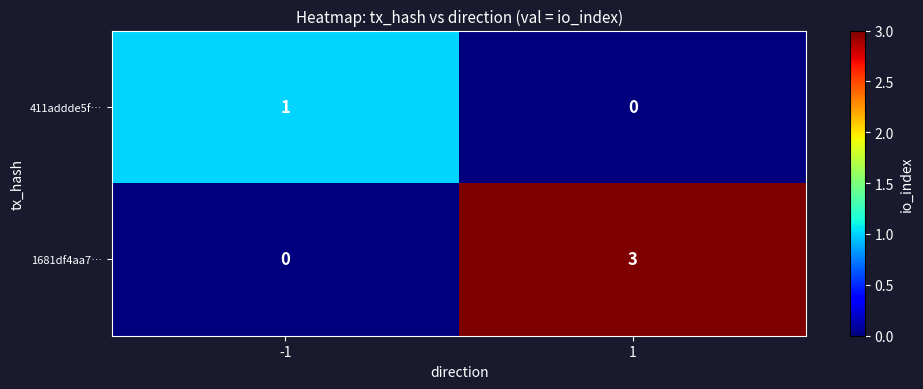

True or false: 1681df4aa7… has a value of 4 at 1.

False